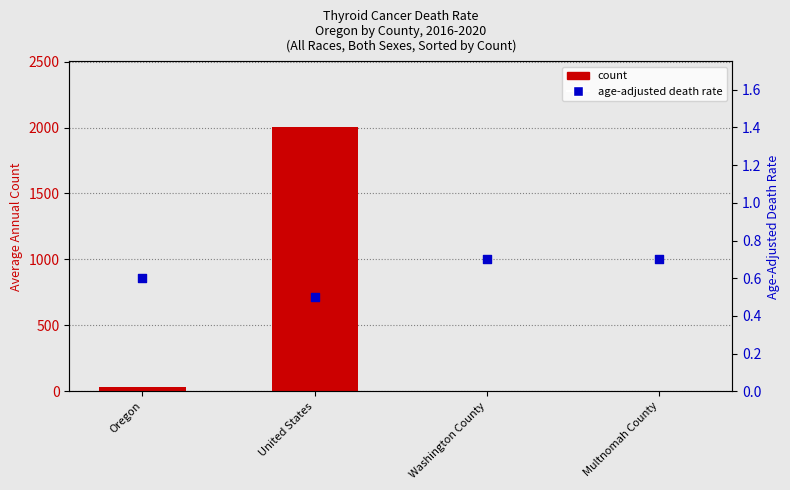

At which category is the sum across all series the highest?

United States